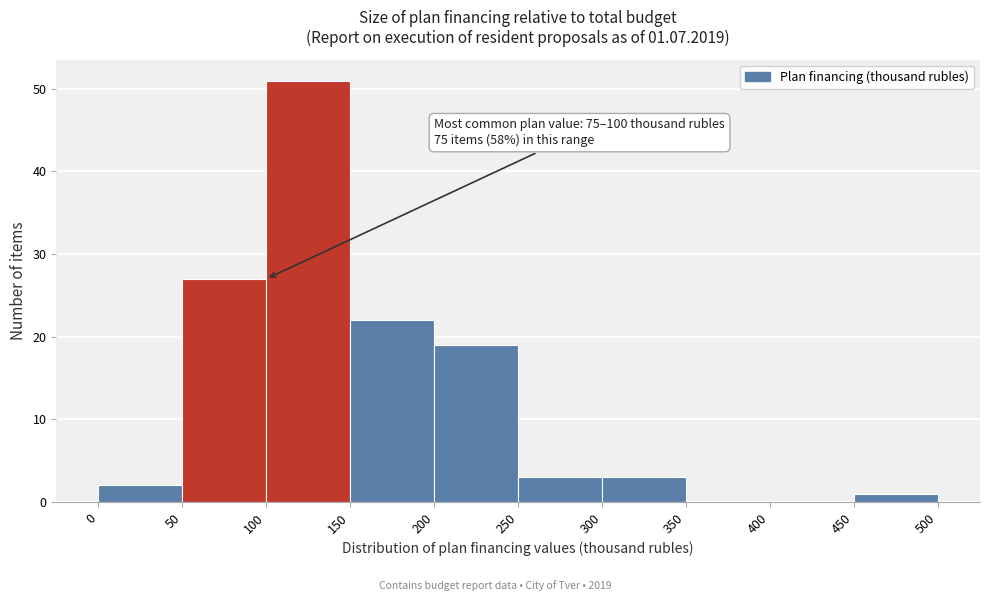

Which range on the x-axis has the tallest bar?

100 to 150